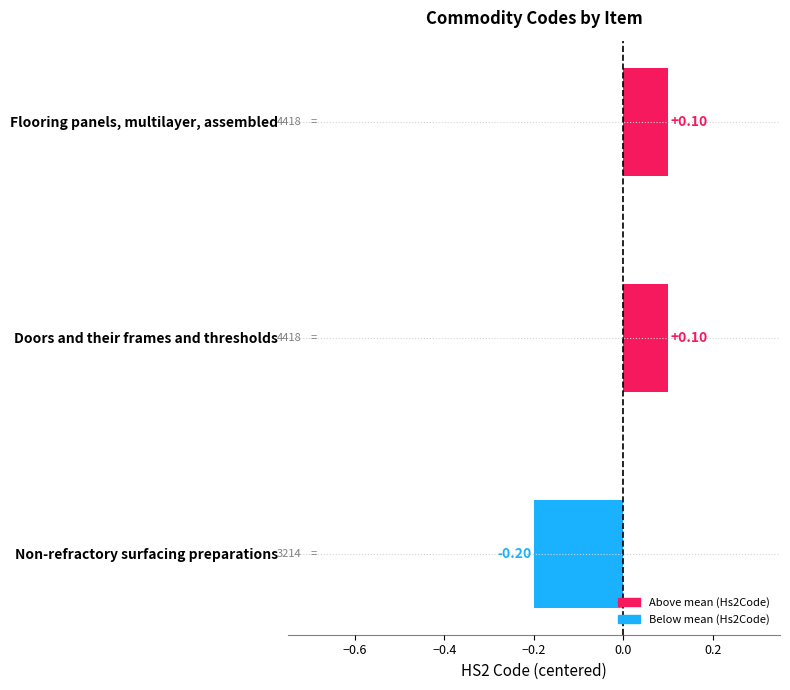

Which has a higher value, Flooring panels, multilayer, assembled or Non-refractory surfacing preparations?

Flooring panels, multilayer, assembled